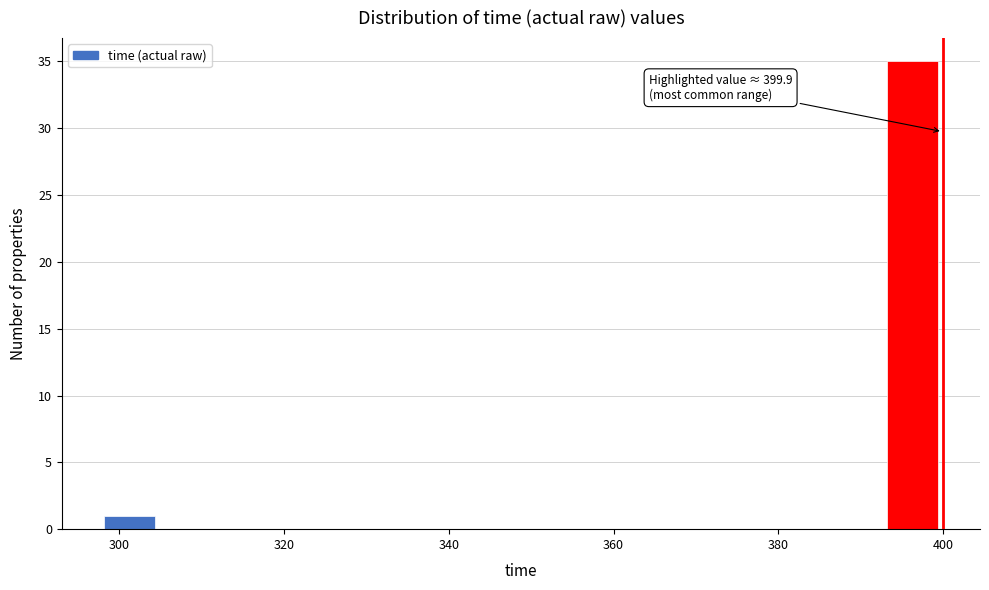

Read against the x-axis, roughly where is the centre of the tallest bar?

396